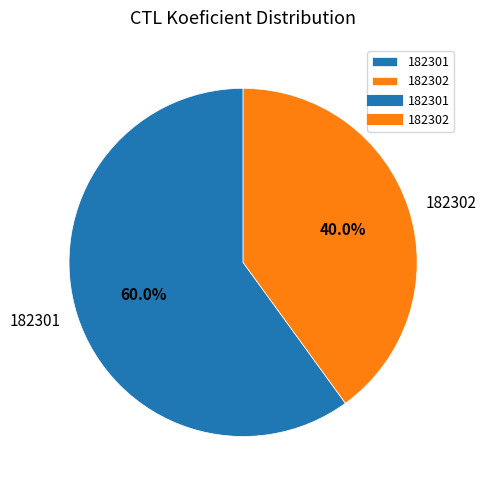

Does 182302 represent more than half of the total?

No